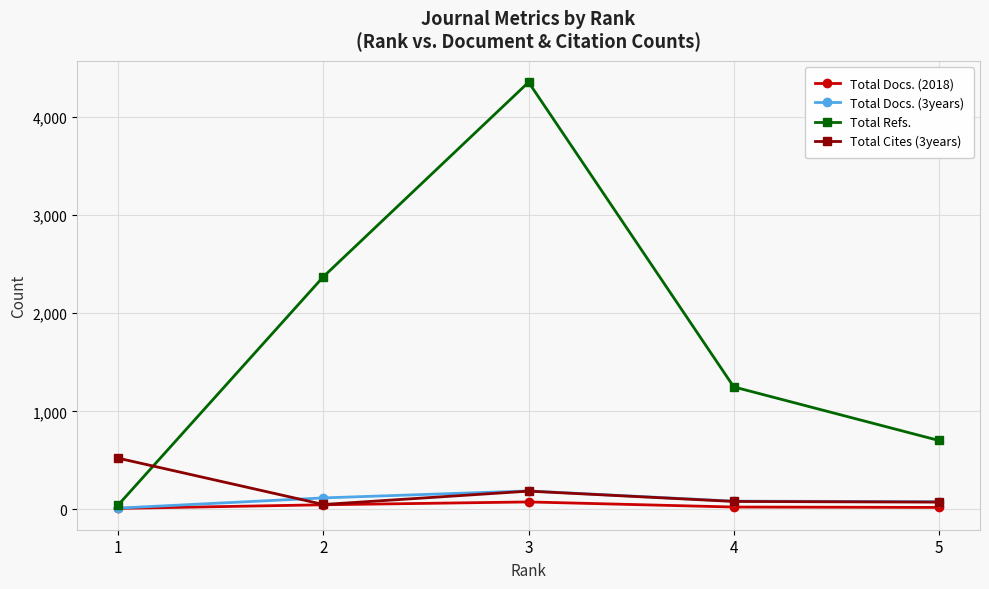

The value of Total Refs. at 2 is 1273. True or false?

False